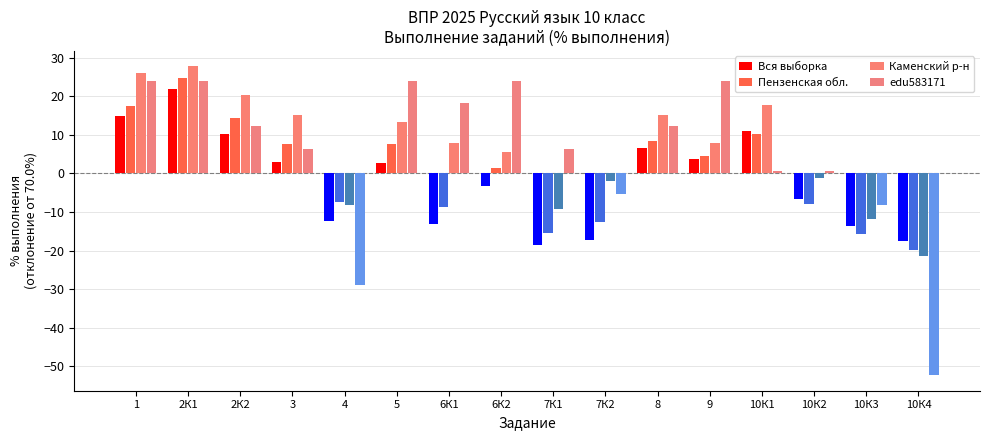

Is it true that Вся выборка equals 10.4 at 2К2?

True